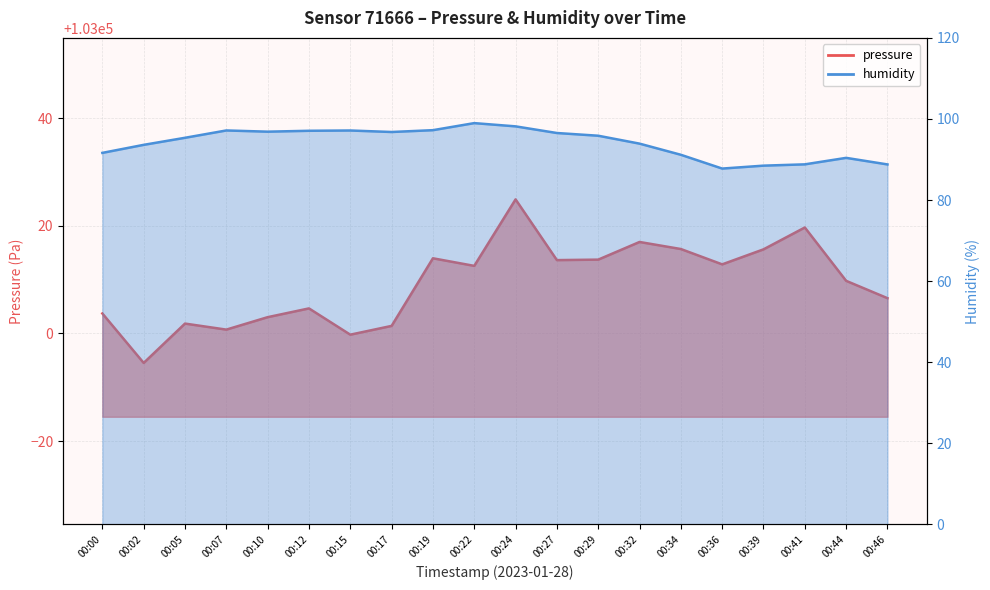

What is the total value across all series at 00:24?

103123.1